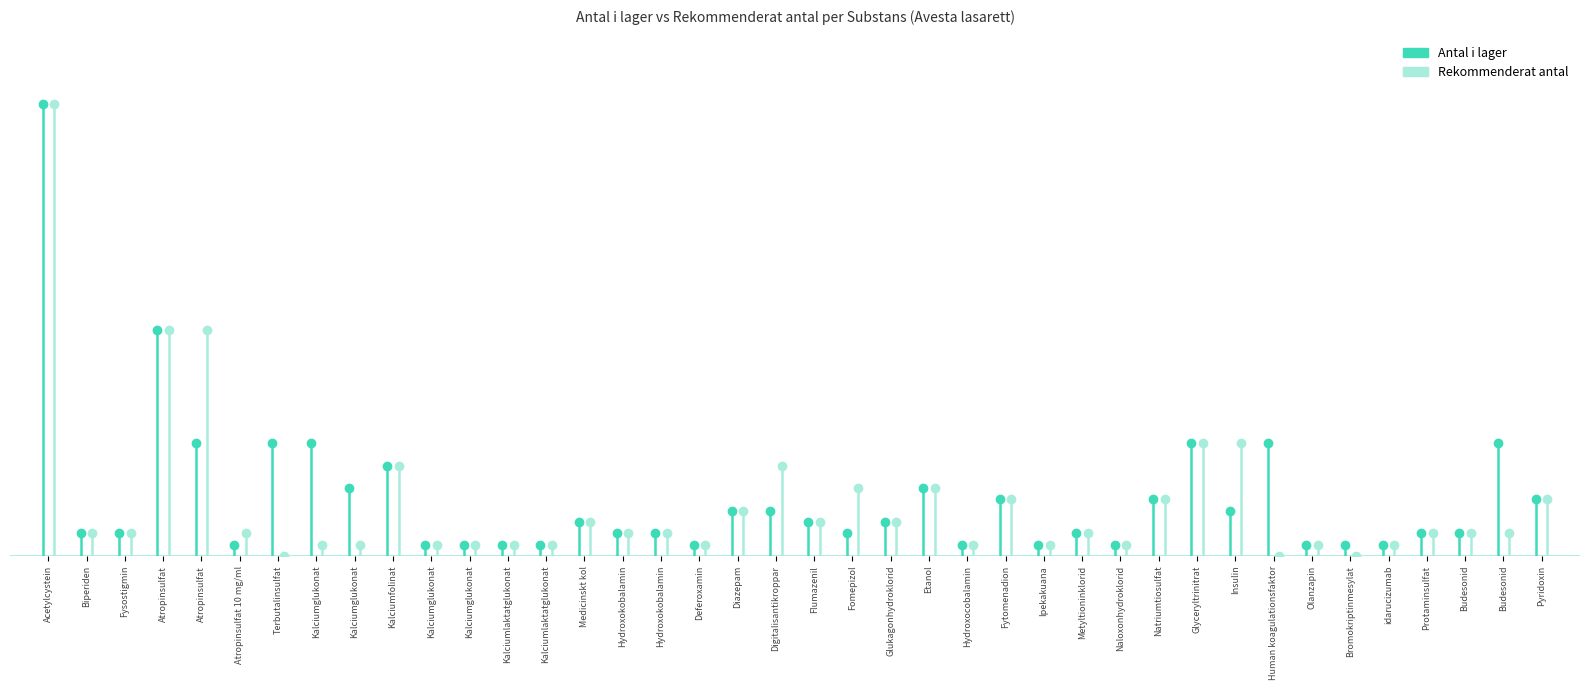

What is the total value across all series at 19?

12